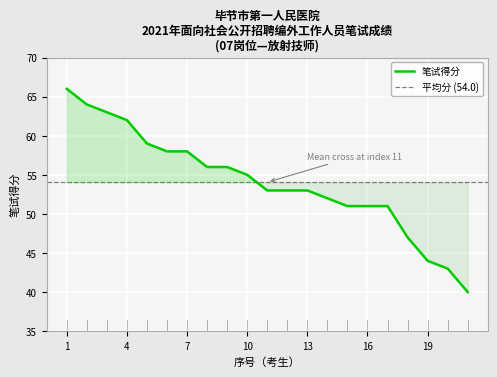

What is the difference between the values at 11 and 19?

9